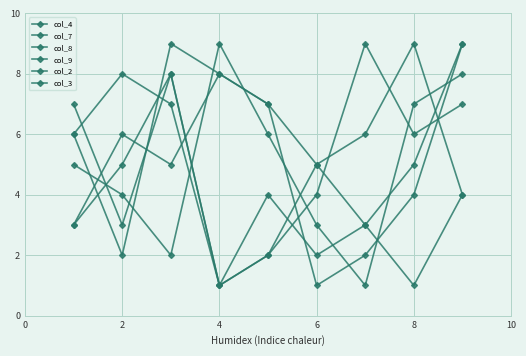

Is this an area chart (filled region under the line)?

No